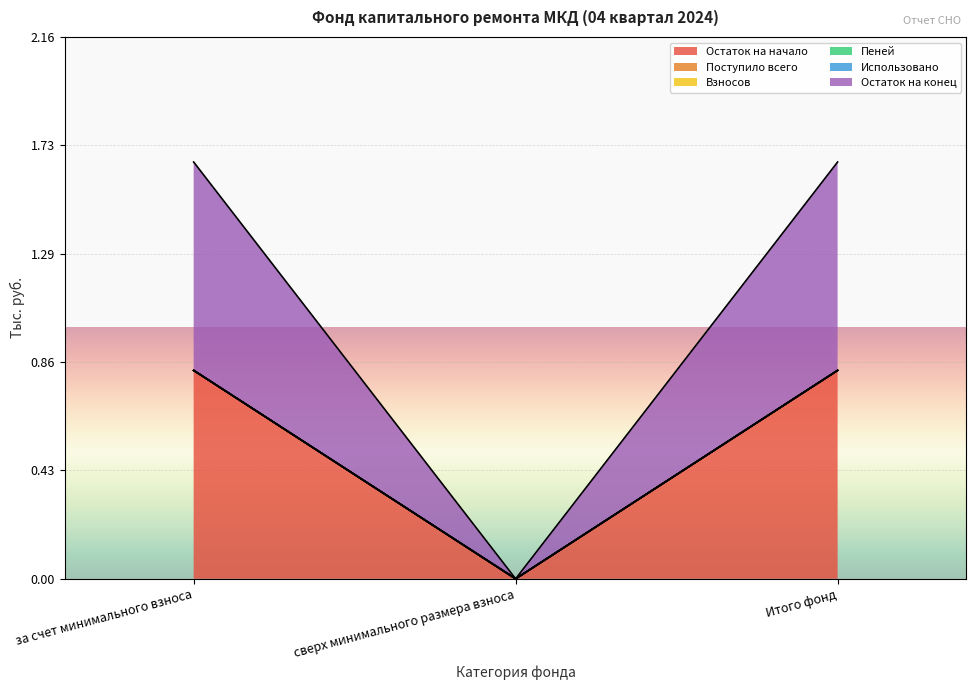

Reading right to left, transcribe all the data shown in this chart.

Остаток на начало: 0.8	0.0	0.8
Поступило всего: 0.0	0.0	0.0
Взносов: 0.0	0.0	0.0
Пеней: 0.0	0.0	0.0
Использовано: 0.0	0.0	0.0
Остаток на конец: 0.8	0.0	0.8